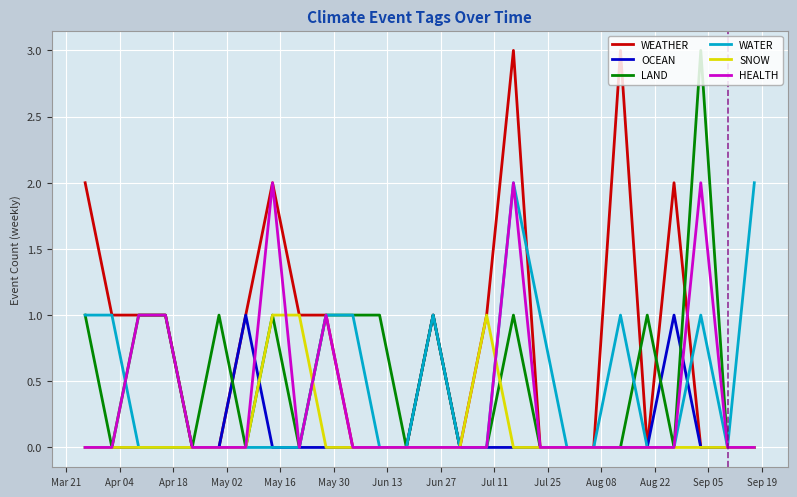

What is the greatest value displayed?

3